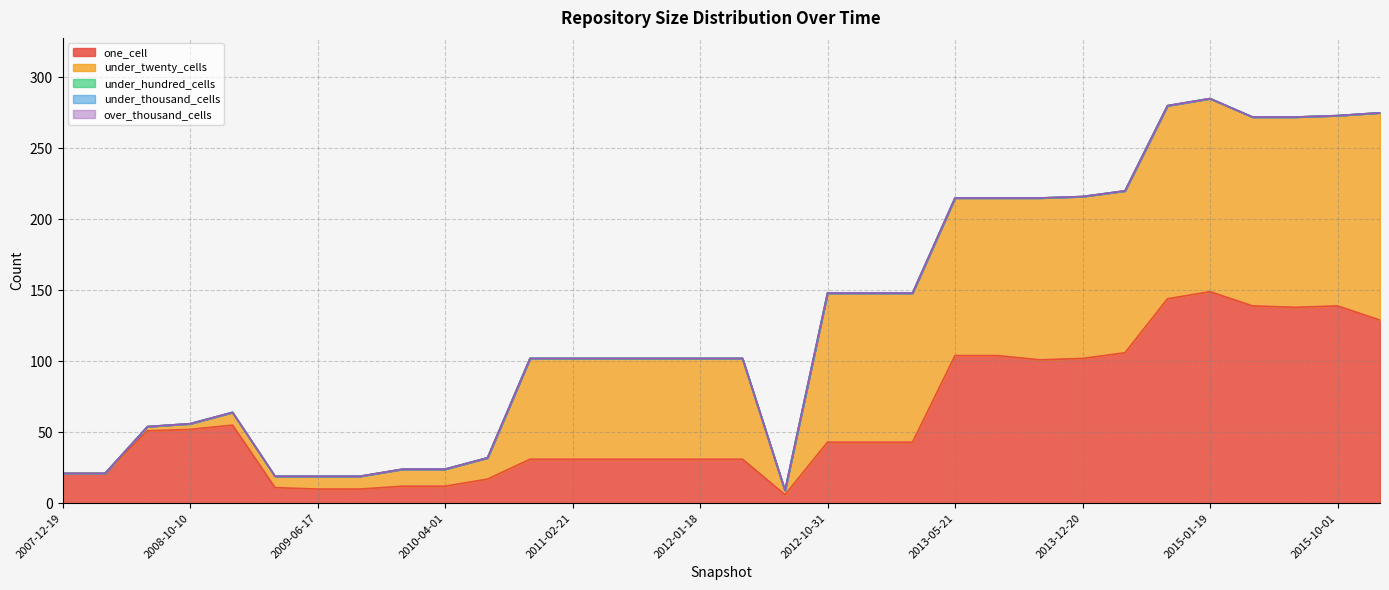

At how many categories does at least one series exceed 52?

21